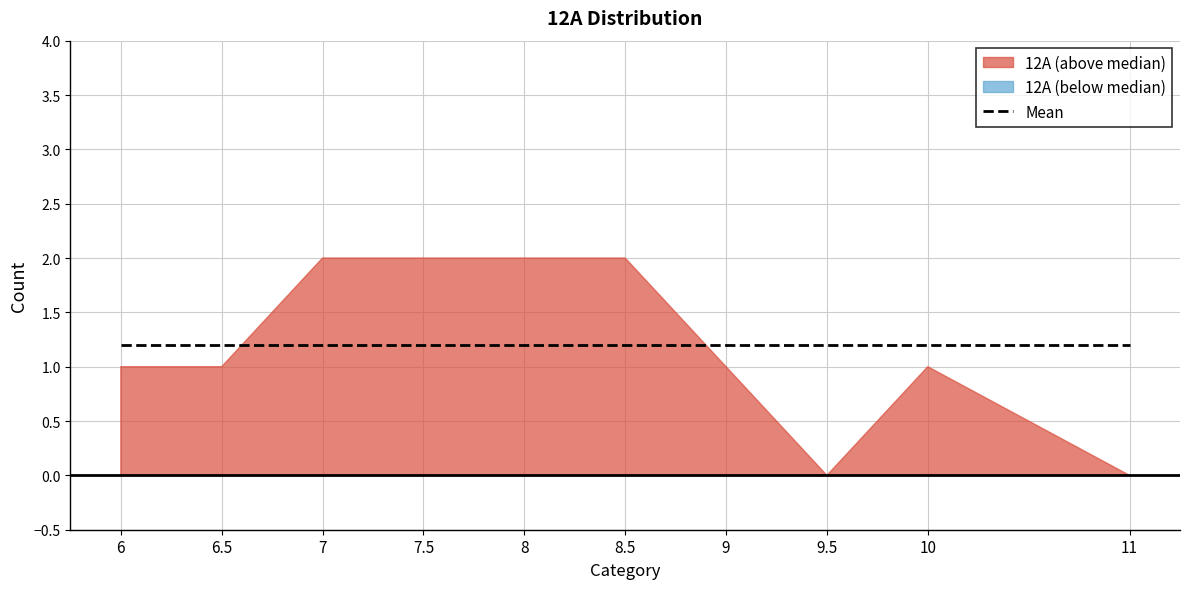

What is the average value?

1